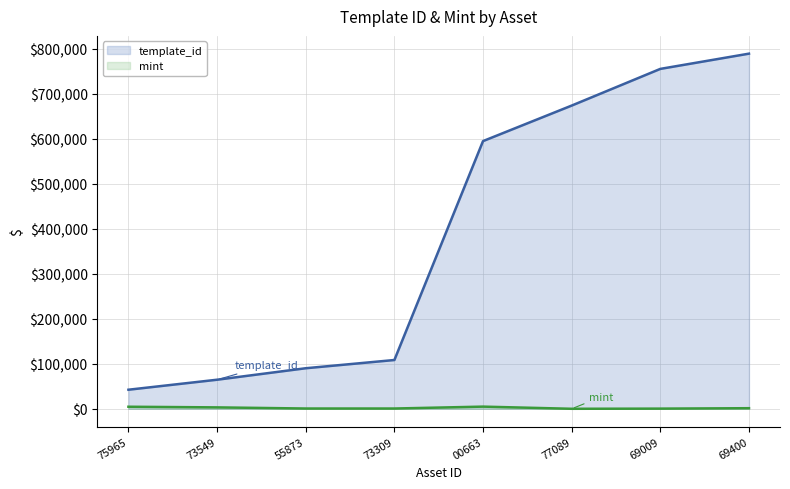

True or false: mint has more than 1 points higher than both neighbors.

False